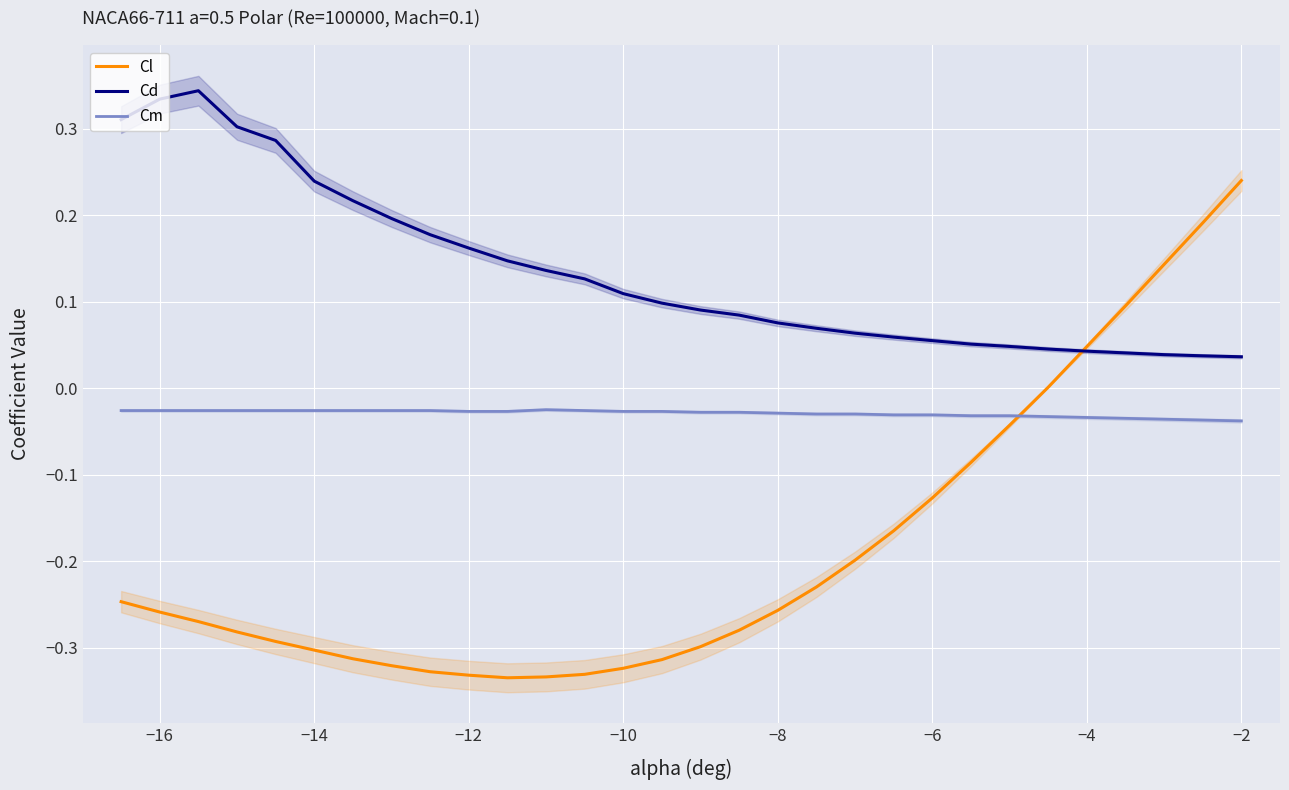

Which category has the highest value in the Cl series?

−2